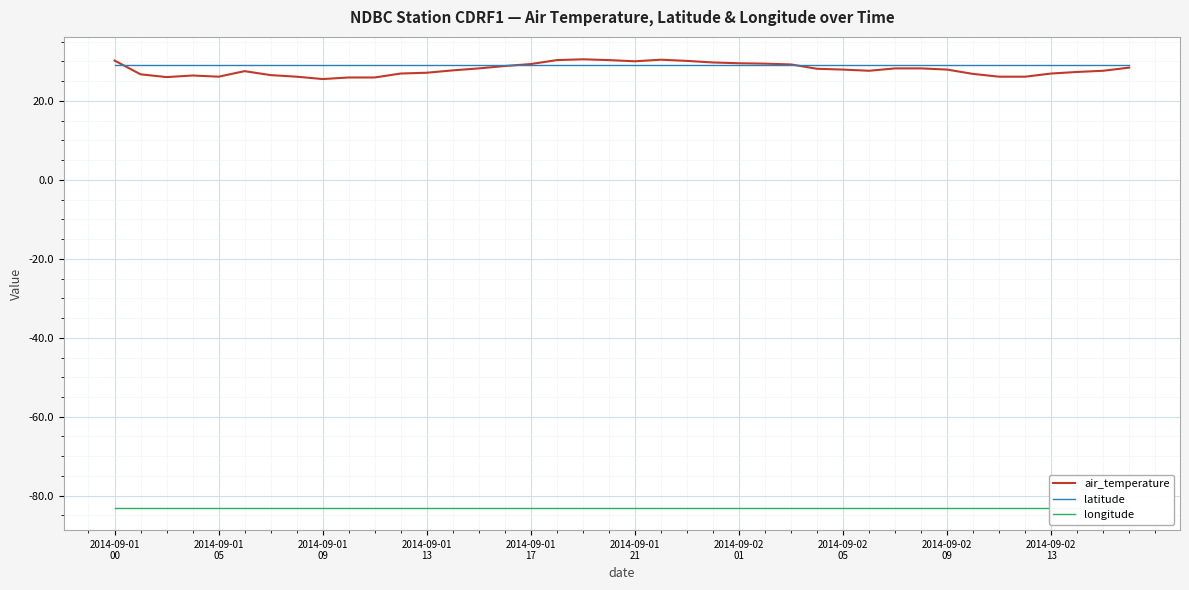

What is the lowest value of the latitude series?

29.1